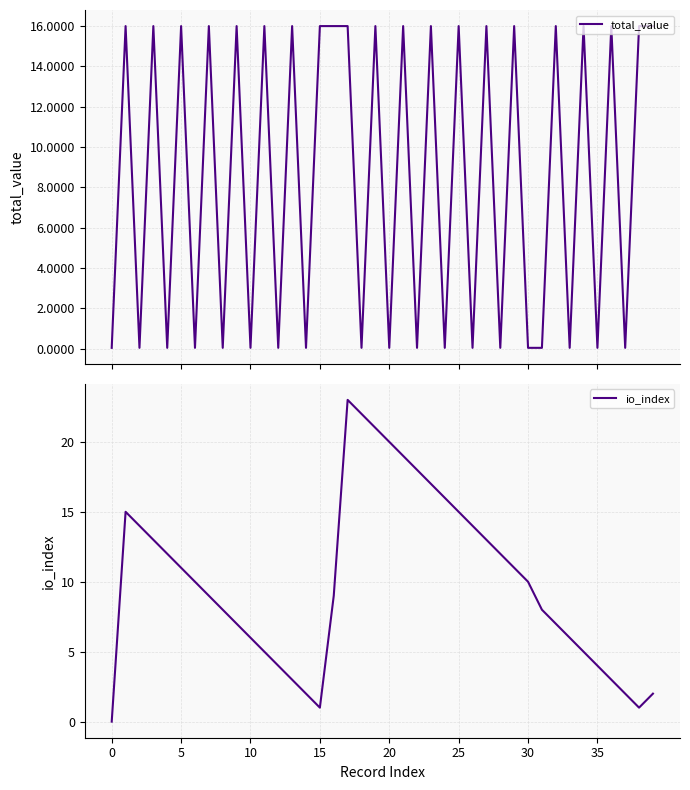

After their last crossing, which series has the higher values: io_index or total_value?

total_value